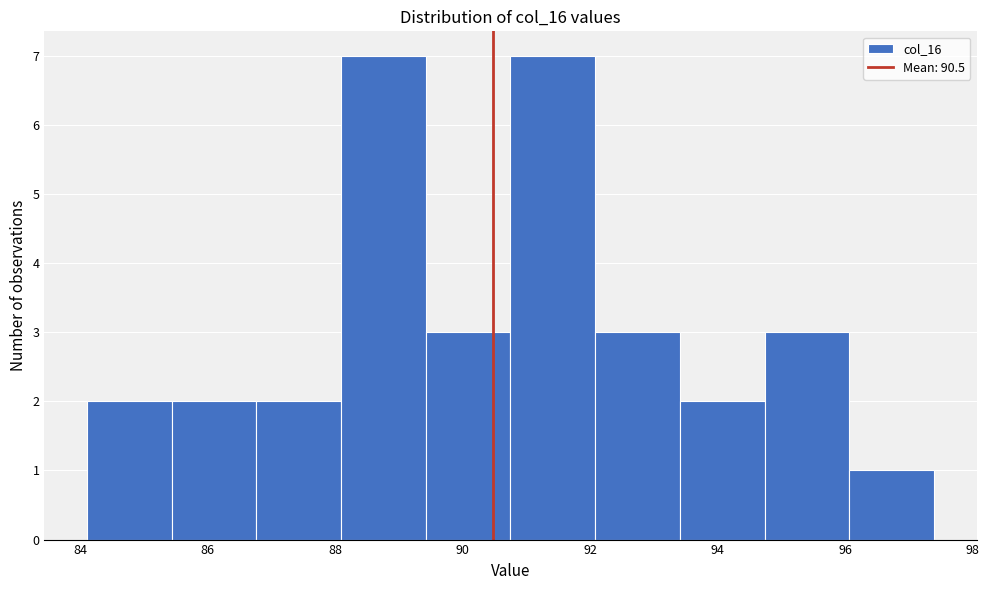

Reading left to right, transcribe this chart: for each bar, give the range it covers on the x-axis and its height. Neither the bar edges nor the heights are printed on the chart, so give them approximately, as read against the axes.

84.2 to 85.4: 2
85.4 to 86.8: 2
86.8 to 88.0: 2
88.0 to 89.4: 7
89.4 to 90.8: 3
90.8 to 92.0: 7
92.0 to 93.4: 3
93.4 to 94.8: 2
94.8 to 96.0: 3
96.0 to 97.4: 1